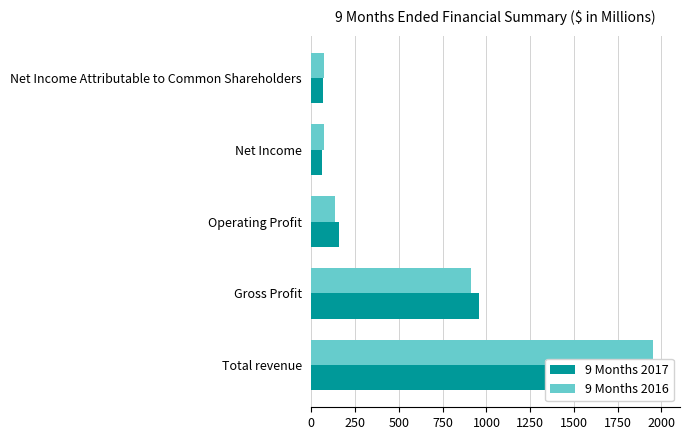

Which series has the largest total across all categories?

9 Months 2017